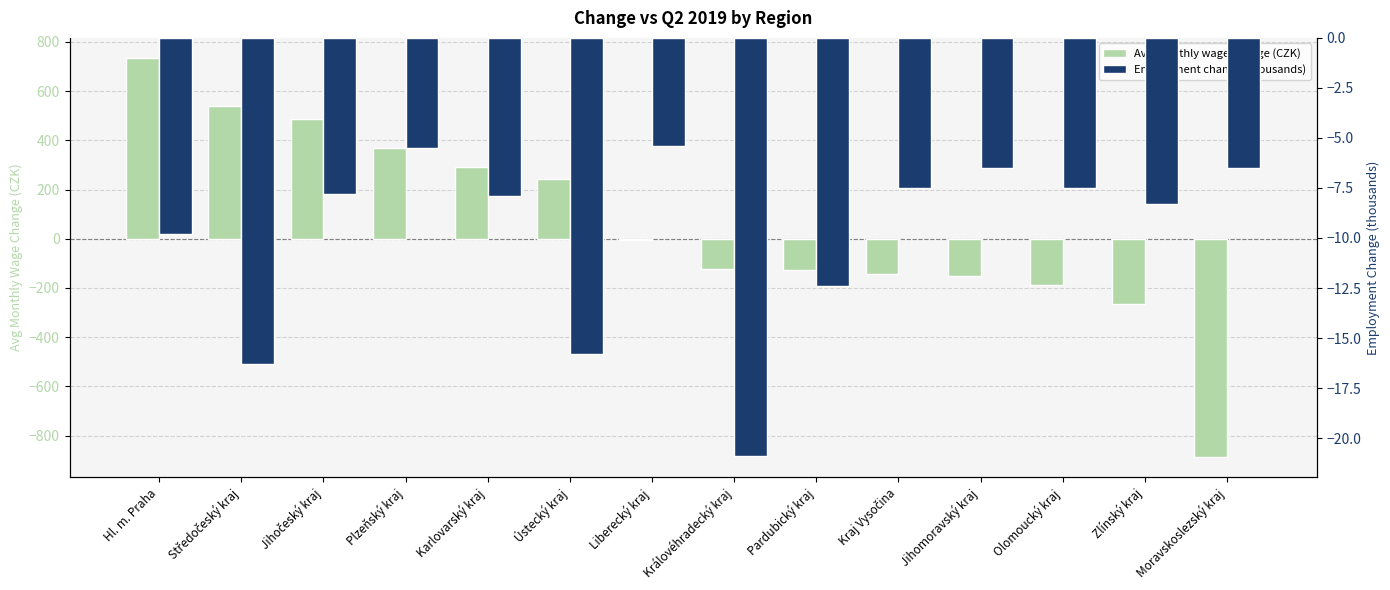

Between Jihočeský kraj and Pardubický kraj, which is larger?

Jihočeský kraj